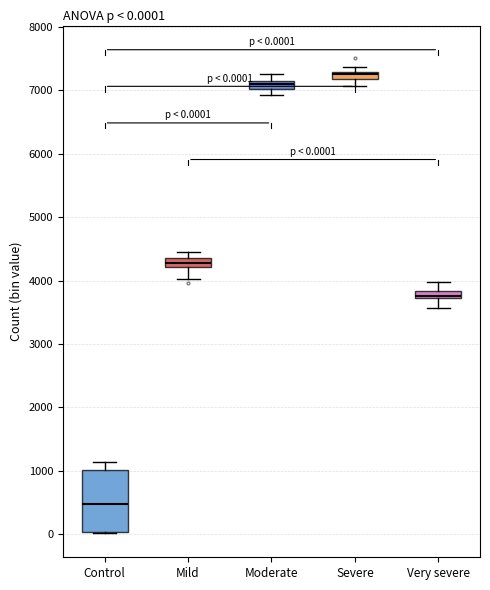

Which box's median line is the lowest?

Control